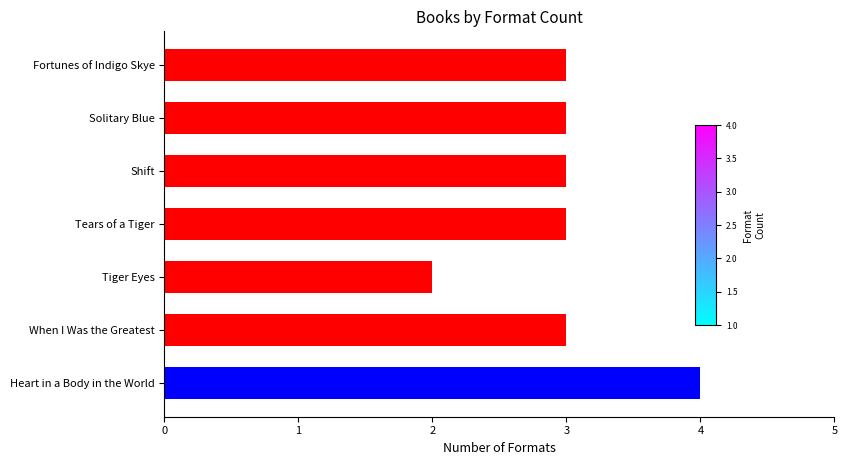

Reading top to bottom, list all the values displayed in this chart.

Fortunes of Indigo Skye=3	Solitary Blue=3	Shift=3	Tears of a Tiger=3	Tiger Eyes=2	When I Was the Greatest=3	Heart in a Body in the World=4